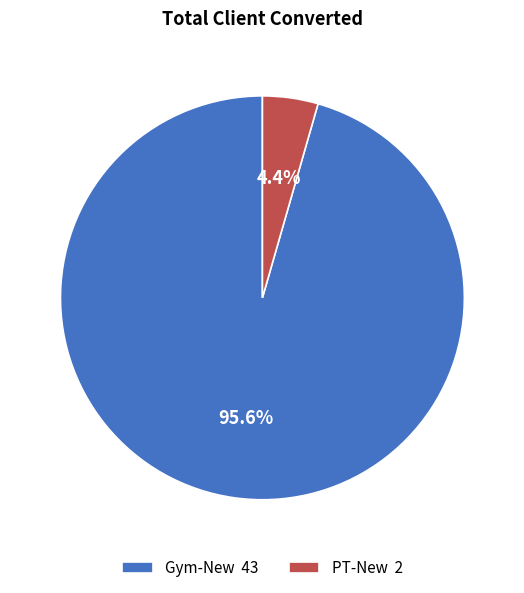

Is it true that PT-New is 11% of the pie?

False